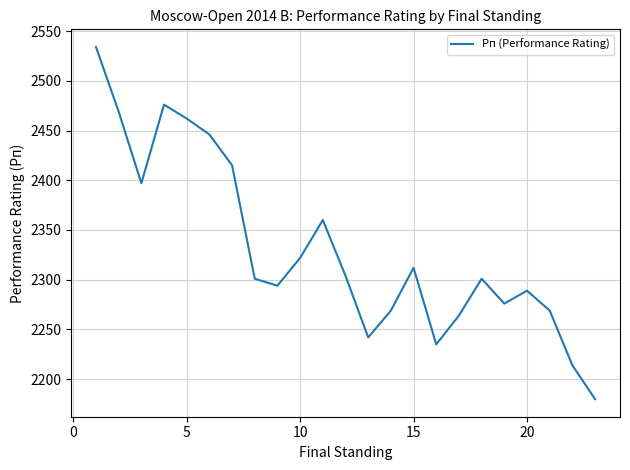

What is the smallest value displayed?

2180